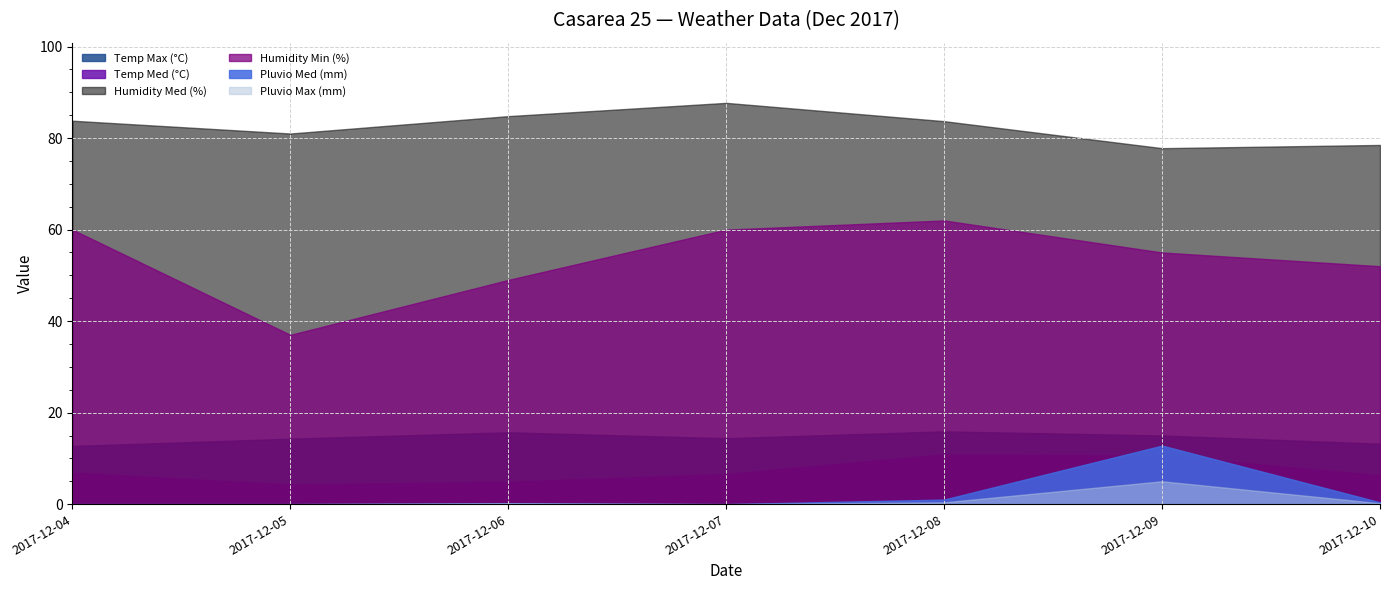

Reading left to right, list all the values displayed in this chart.

Temp Max (°C): 12.7	14.3	15.7	14.4	15.9	15.0	13.2
Temp Med (°C): 6.9	4.3	4.9	6.6	10.9	10.6	6.3
Humidity Med (%): 83.8	81.0	84.8	87.7	83.7	77.8	78.5
Humidity Min (%): 60.0	37.0	49.0	60.0	62.0	55.0	52.0
Pluvio Med (mm): 0.0	0.0	0.2	0.0	1.0	12.8	0.4
Pluvio Max (mm): 0.0	0.0	0.2	0.0	0.4	5.0	0.2